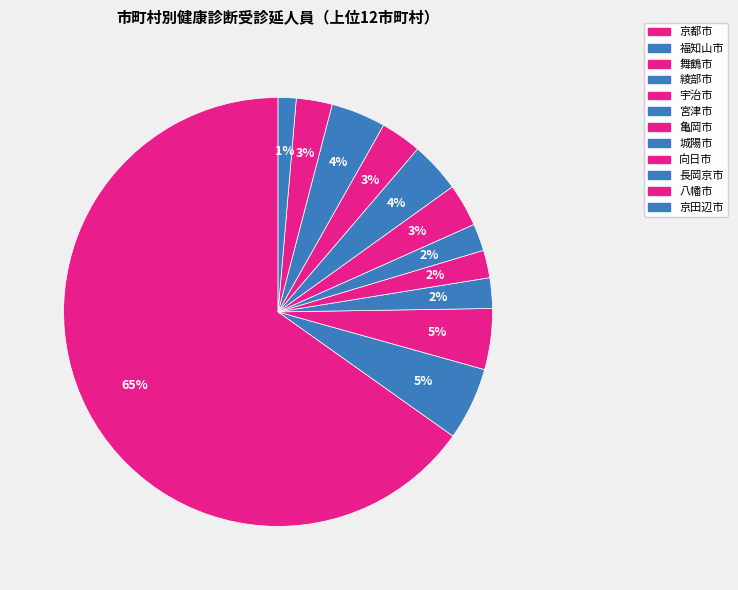

Which category accounts for the majority?

京都市